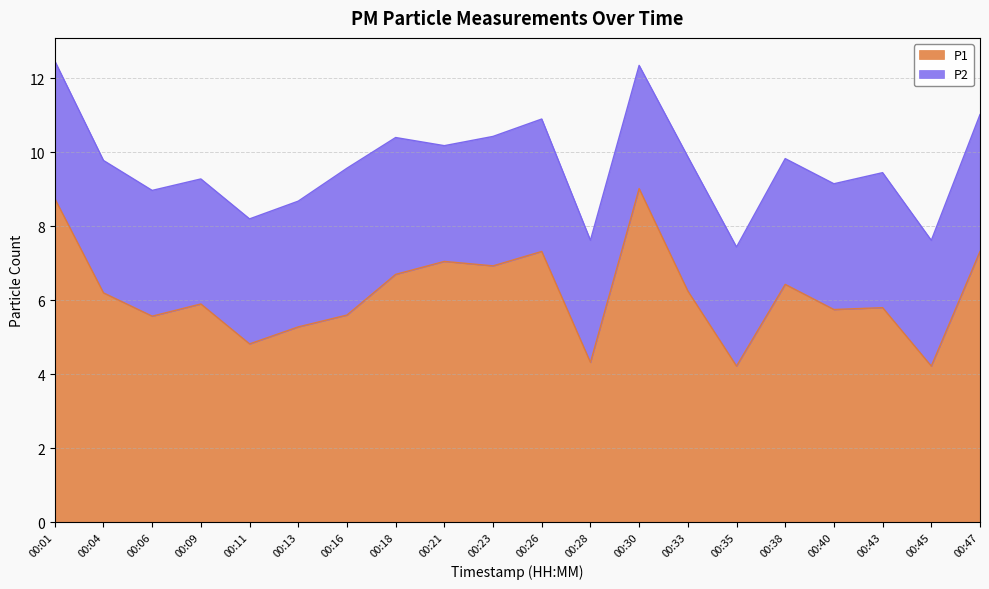

Where is the first local minimum?

00:06